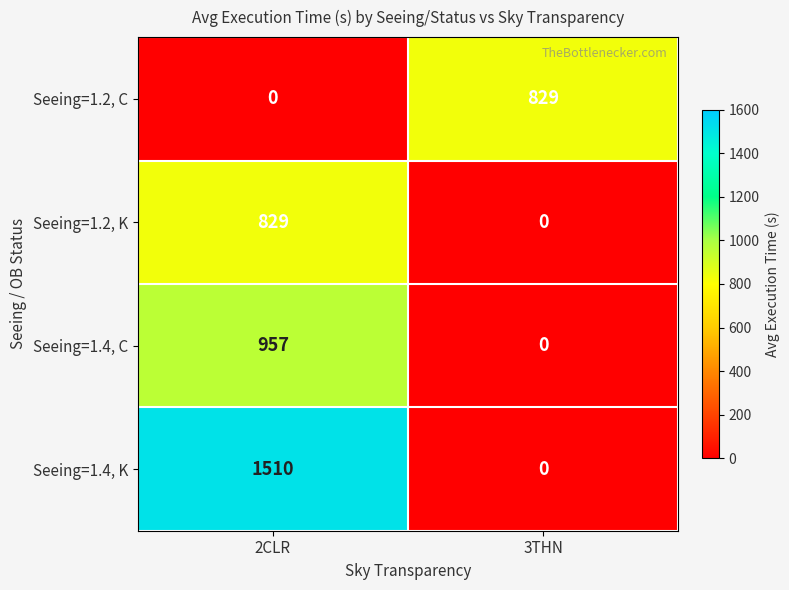

Which series has the largest total across all categories?

Seeing=1.4, K